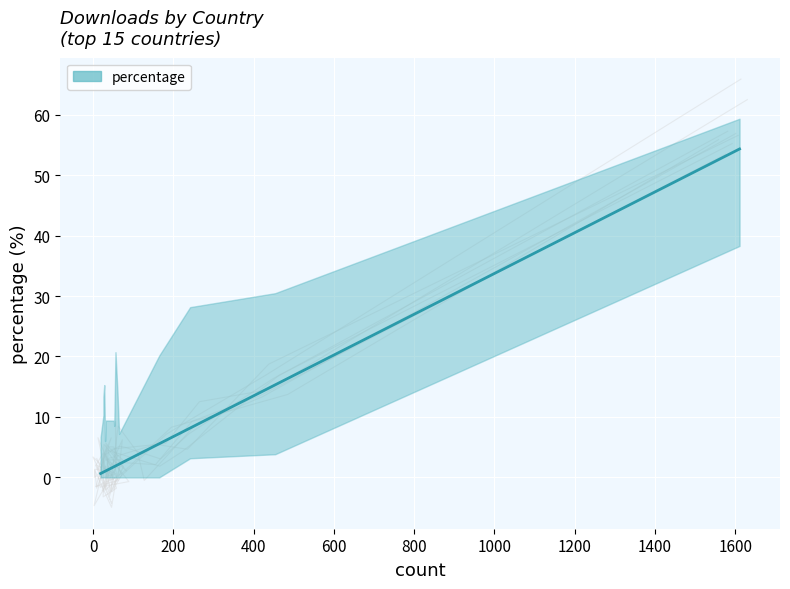

The value at Portugal is 0.5. True or false?

False